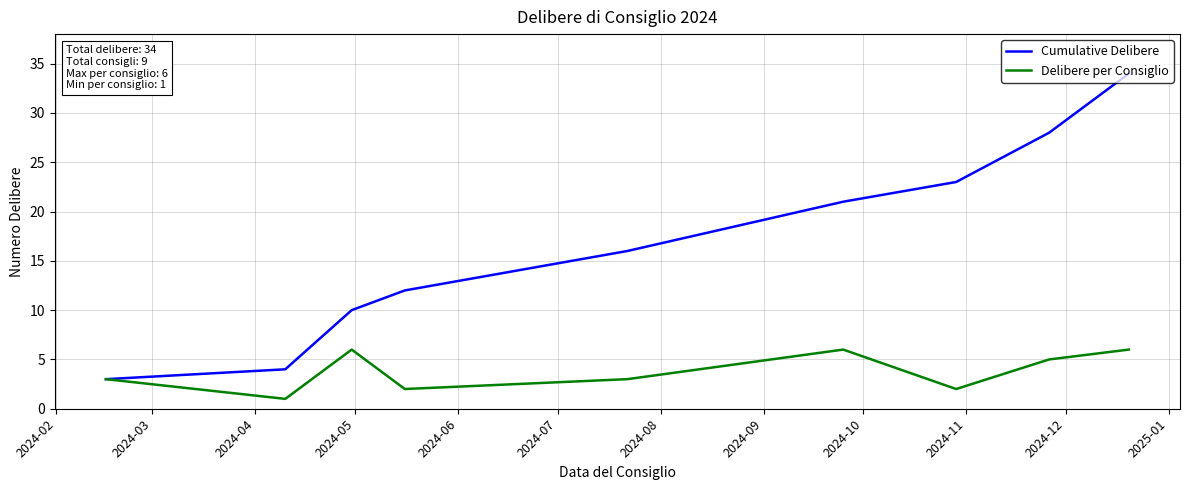

What is the maximum value for Delibere per Consiglio?

6